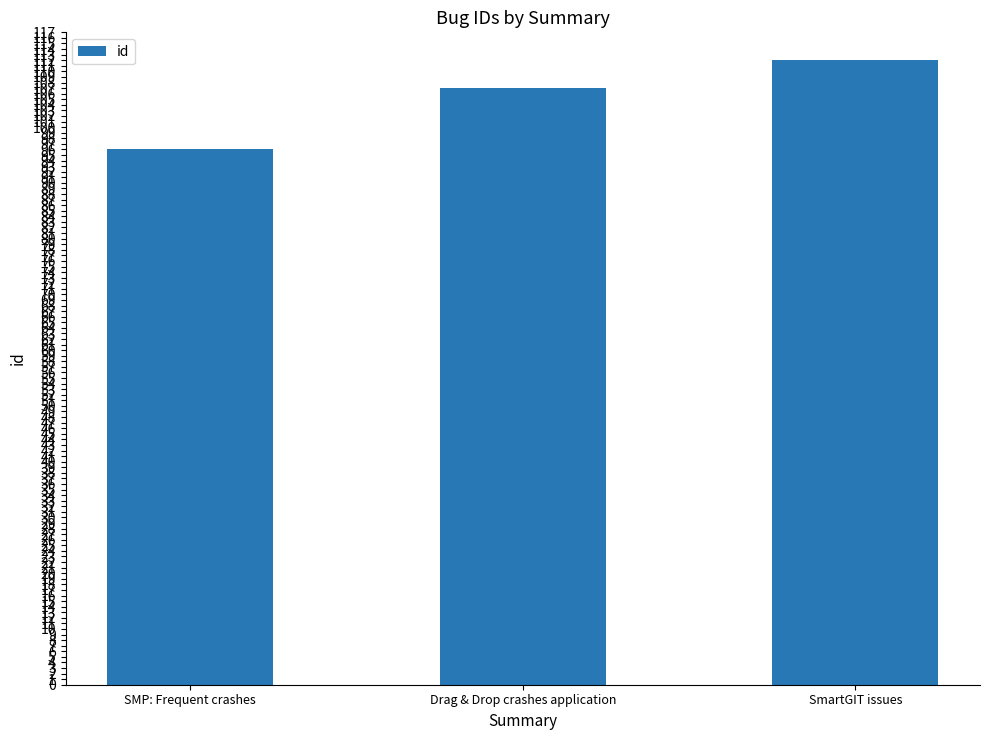

Between Drag & Drop crashes application and SmartGIT issues, which is larger?

SmartGIT issues